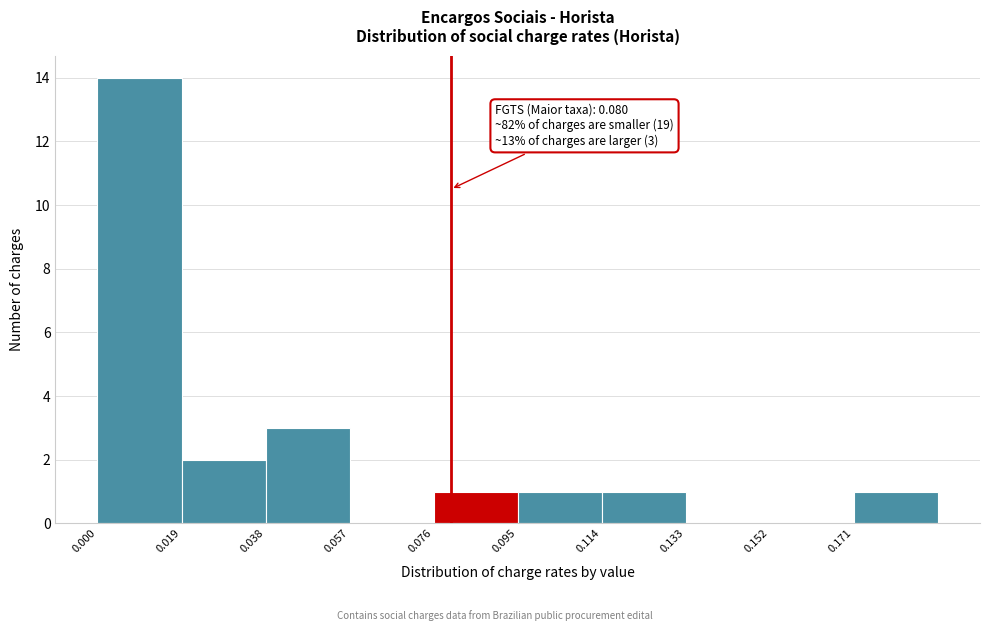

Over which range of the x-axis is the bar tallest?

0.000 to 0.020